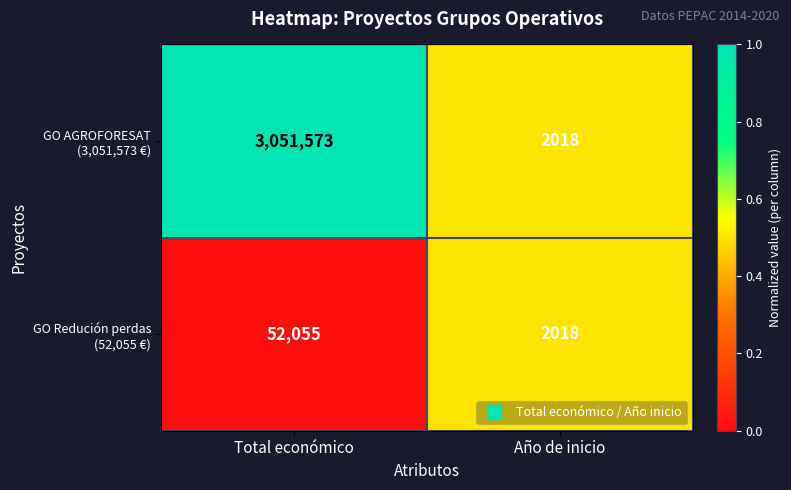

What is the minimum value shown in the chart?

2018